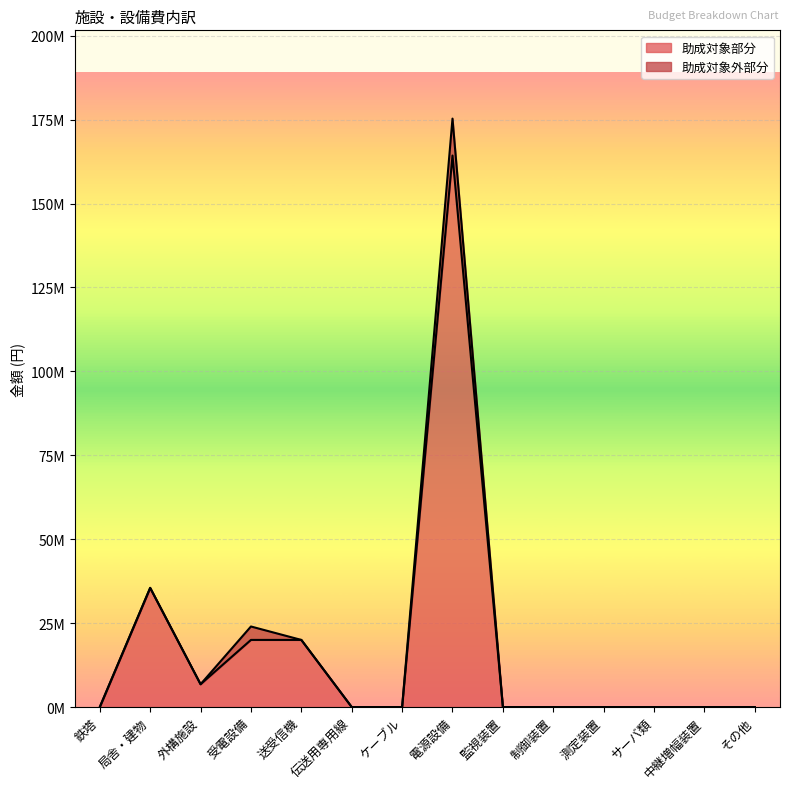

At which category does the data reach its first local peak?

局舎・建物